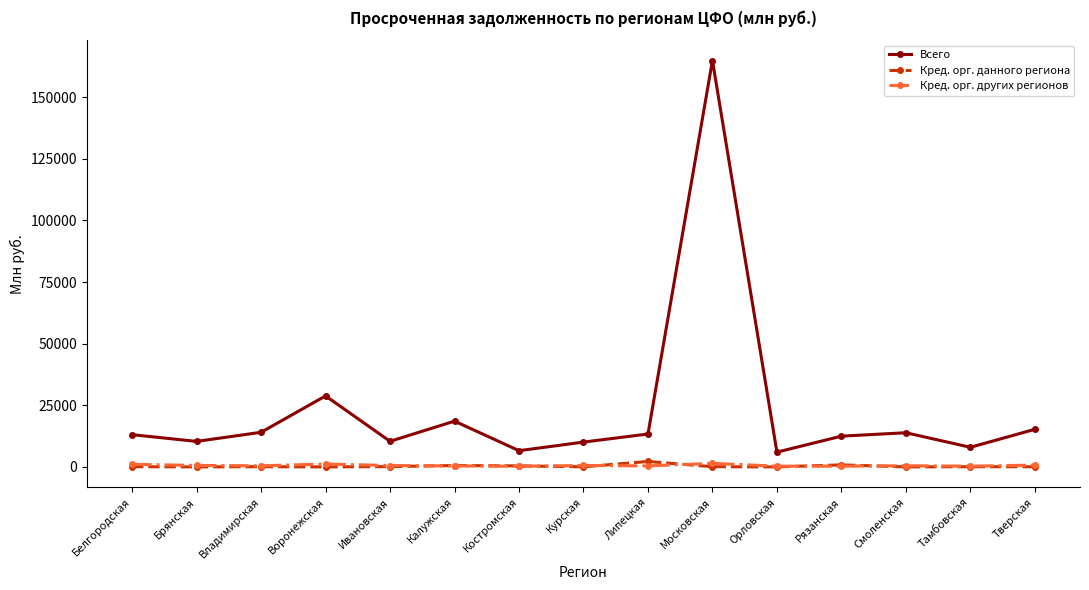

Which category has the highest value across all series?

Московская